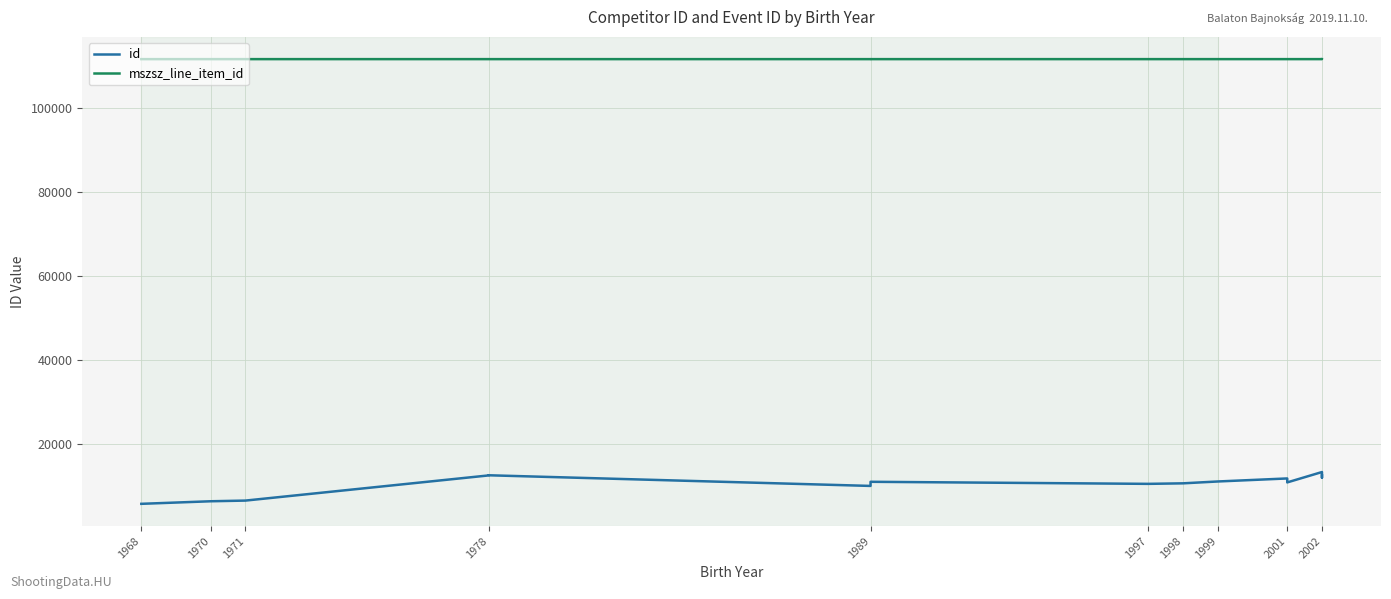

The value of mszsz_line_item_id at 1999 is 111500. True or false?

True